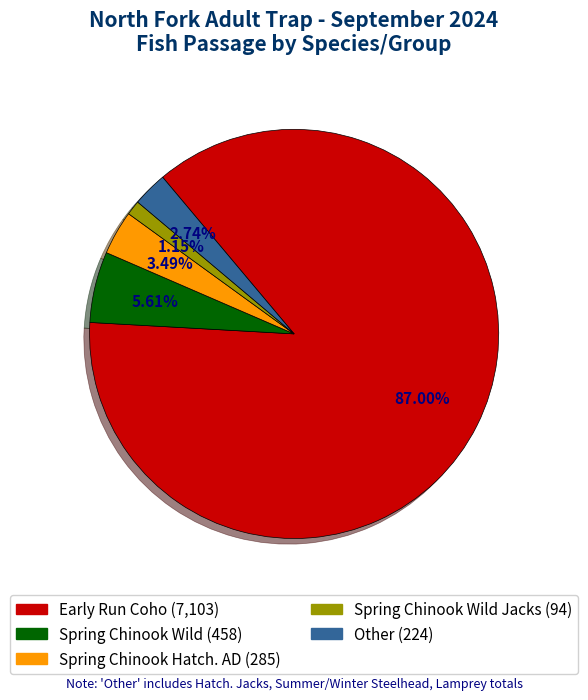

What is the smallest slice in the pie chart?

Spring Chinook Wild Jacks